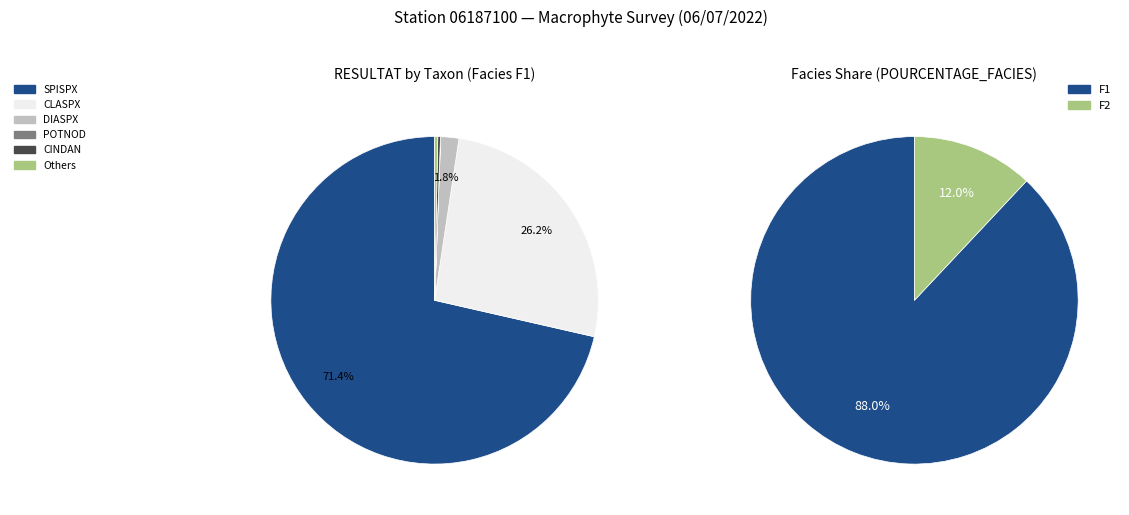

Is it true that F2 is 22% of the pie?

False